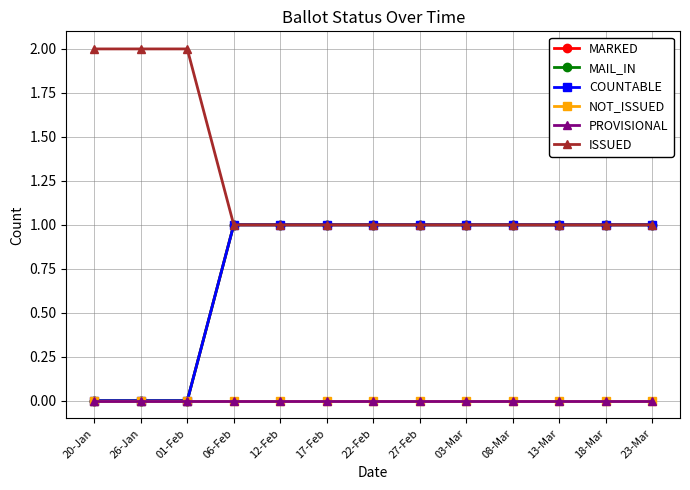

Reading left to right, extract all data points from this chart.

MARKED: 20-Jan=0	26-Jan=0	01-Feb=0	06-Feb=1	12-Feb=1	17-Feb=1	22-Feb=1	27-Feb=1	03-Mar=1	08-Mar=1	13-Mar=1	18-Mar=1	23-Mar=1
MAIL_IN: 20-Jan=0	26-Jan=0	01-Feb=0	06-Feb=1	12-Feb=1	17-Feb=1	22-Feb=1	27-Feb=1	03-Mar=1	08-Mar=1	13-Mar=1	18-Mar=1	23-Mar=1
COUNTABLE: 20-Jan=0	26-Jan=0	01-Feb=0	06-Feb=1	12-Feb=1	17-Feb=1	22-Feb=1	27-Feb=1	03-Mar=1	08-Mar=1	13-Mar=1	18-Mar=1	23-Mar=1
NOT_ISSUED: 20-Jan=0	26-Jan=0	01-Feb=0	06-Feb=0	12-Feb=0	17-Feb=0	22-Feb=0	27-Feb=0	03-Mar=0	08-Mar=0	13-Mar=0	18-Mar=0	23-Mar=0
PROVISIONAL: 20-Jan=0	26-Jan=0	01-Feb=0	06-Feb=0	12-Feb=0	17-Feb=0	22-Feb=0	27-Feb=0	03-Mar=0	08-Mar=0	13-Mar=0	18-Mar=0	23-Mar=0
ISSUED: 20-Jan=2	26-Jan=2	01-Feb=2	06-Feb=1	12-Feb=1	17-Feb=1	22-Feb=1	27-Feb=1	03-Mar=1	08-Mar=1	13-Mar=1	18-Mar=1	23-Mar=1